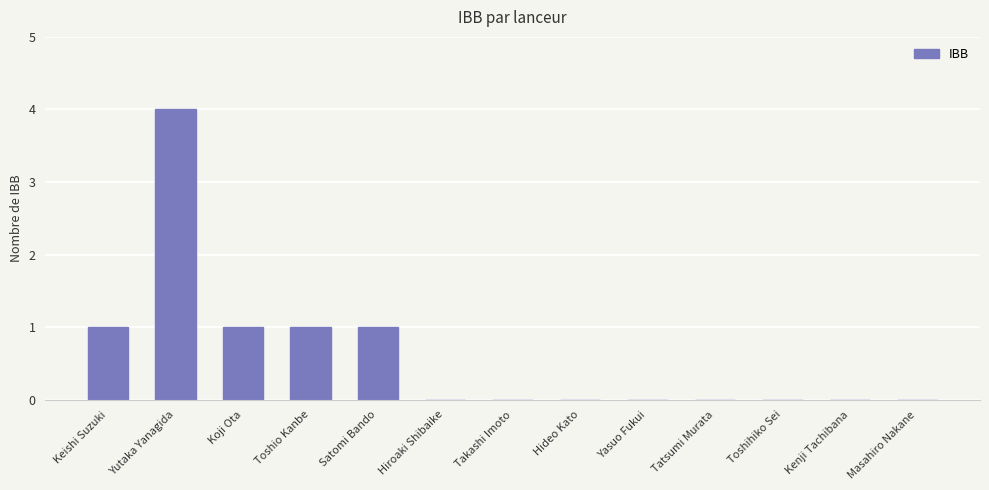

How many data points does each series have?

13